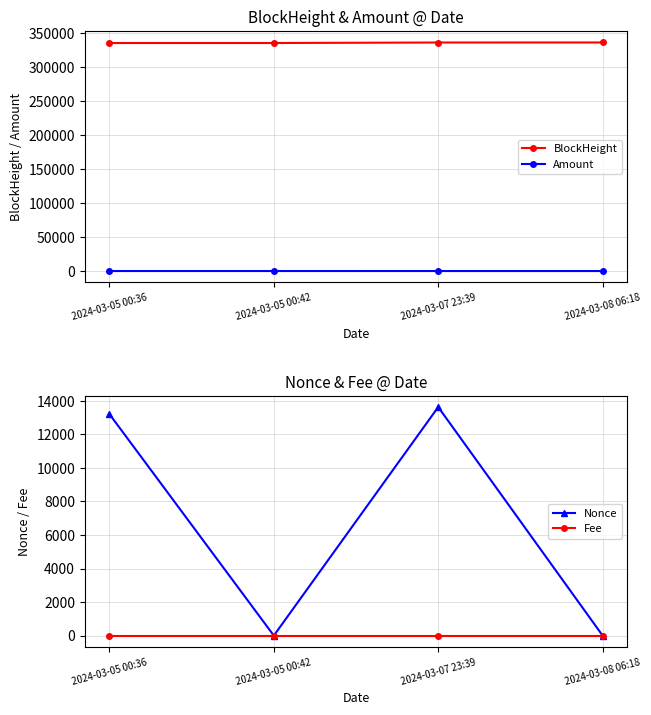

What is the sum of all Fee values?

0.4